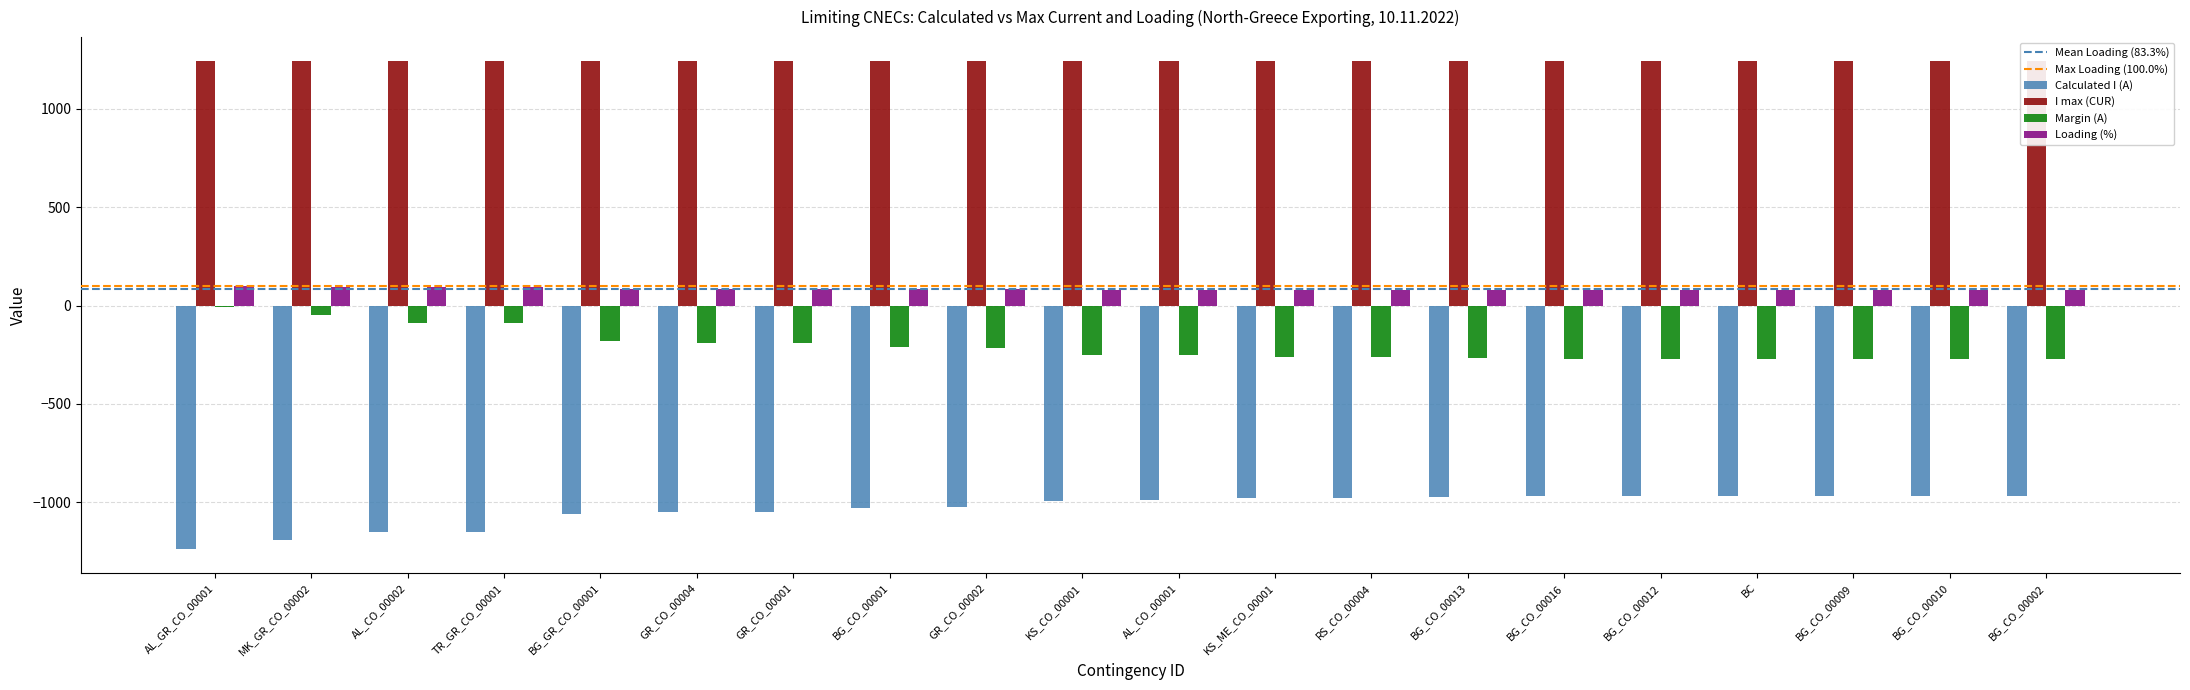

Does the chart contain any negative values?

Yes